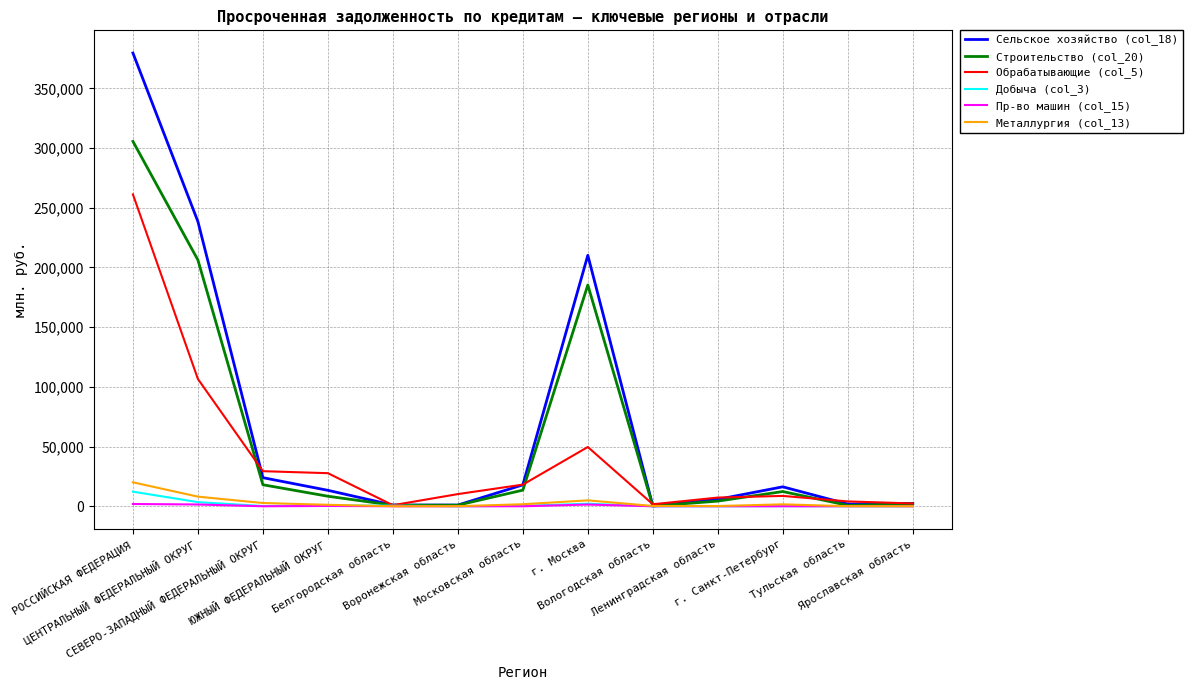

Which series has the largest range (max minus min)?

Сельское хозяйство (col_18)